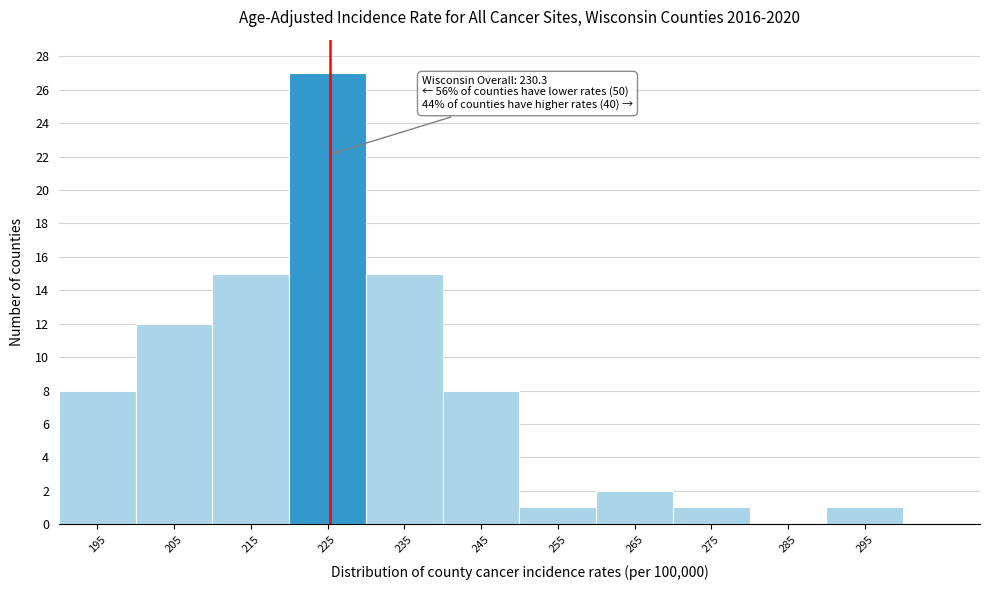

Reading left to right, list all the values displayed in this chart.

195=8	205=12	215=15	225=27	235=15	245=8	255=1	265=2	275=1	285=0	295=1